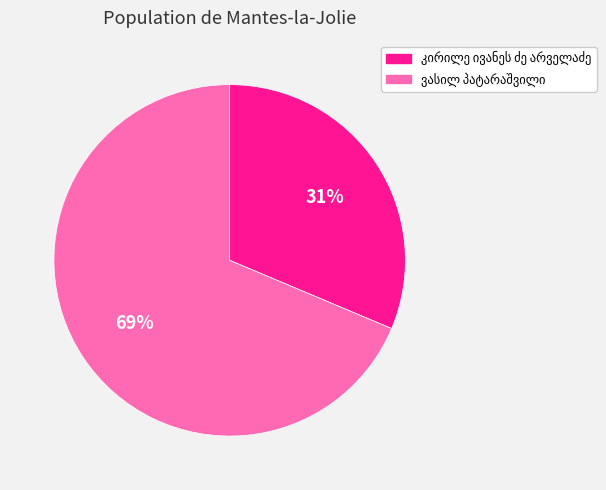

To the nearest percent, what is the average slice percentage?

50%